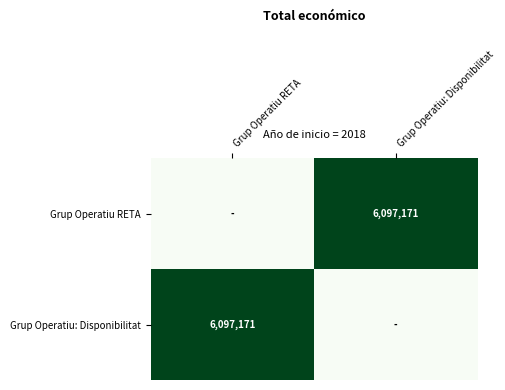

Is it true that Grup Operatiu RETA equals 6097171 at Grup Operatiu: Disponibilitat?

True